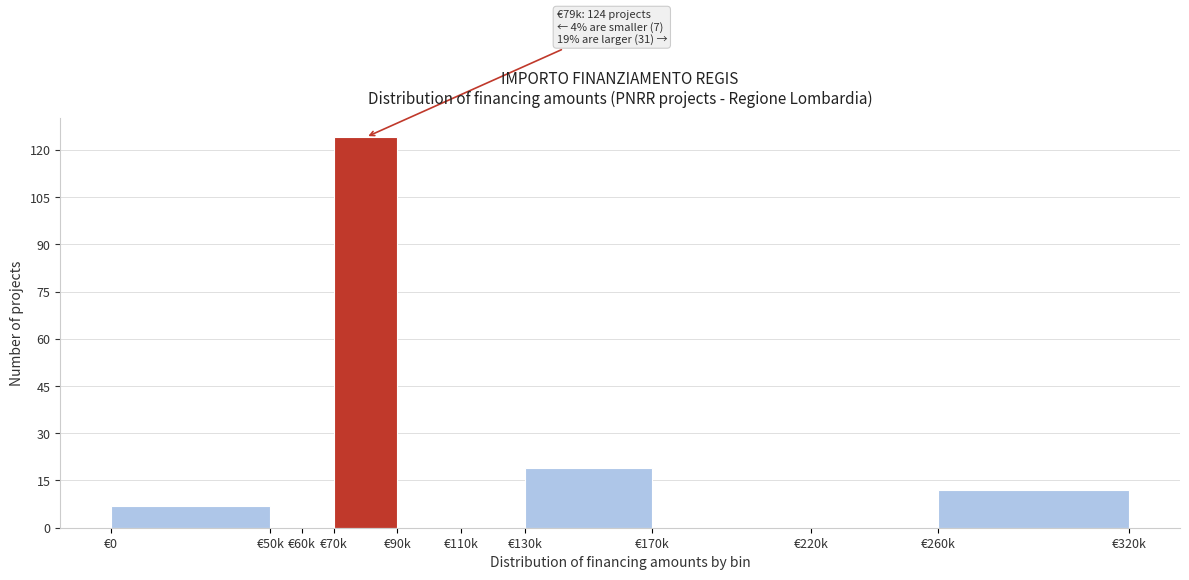

Reading left to right, what are all the values shown in this chart?

€0=7	€50k=0	€60k=0	€70k=124	€90k=0	€110k=0	€130k=19	€170k=0	€220k=0	€260k=12